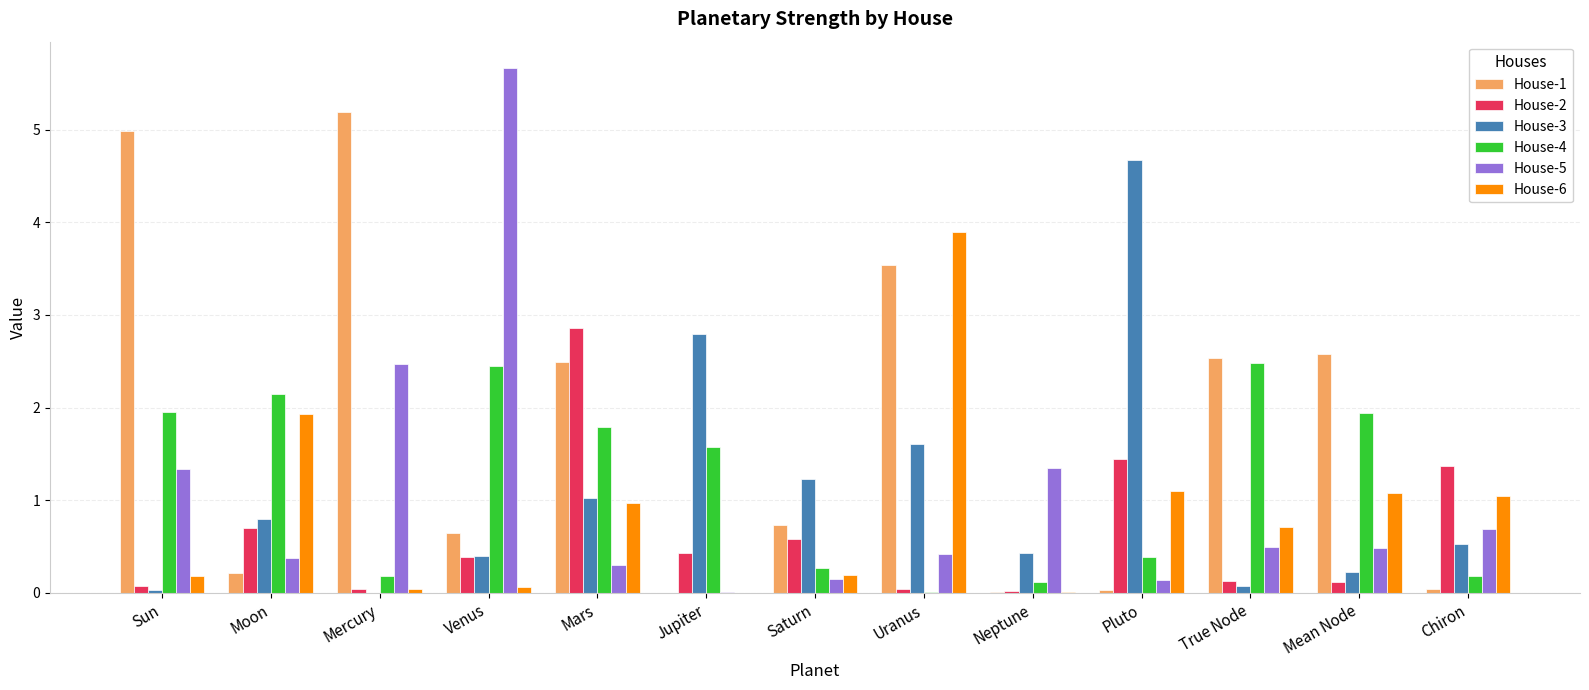

Which series has the largest total across all categories?

House-1